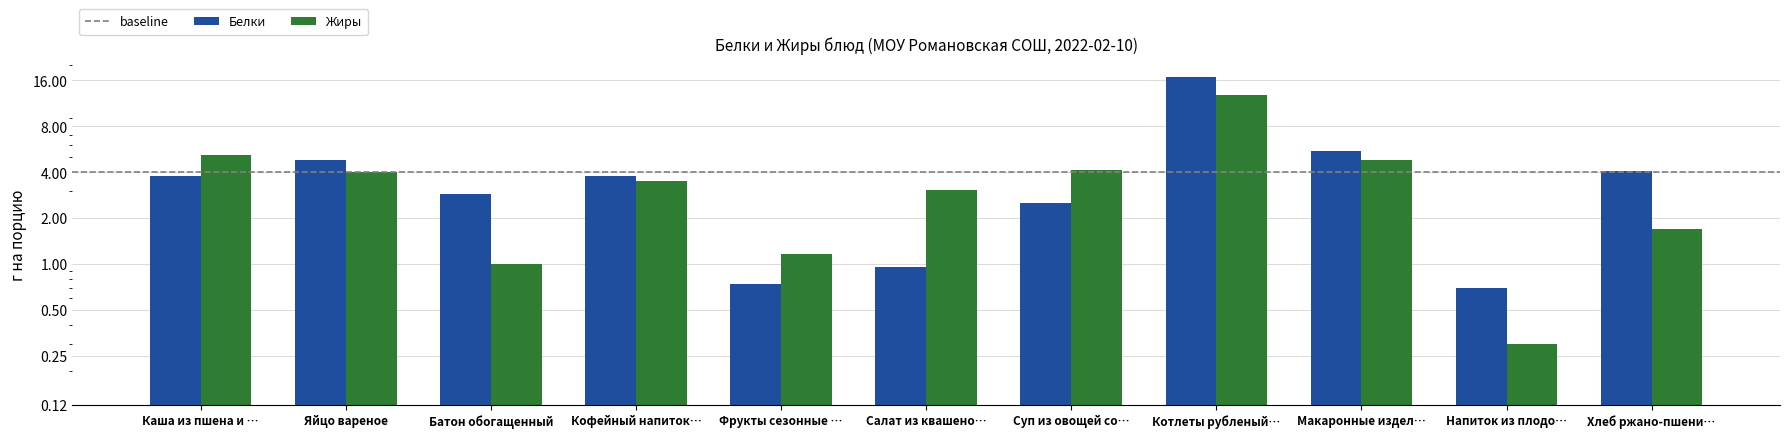

Which series changed the most between Каша из пшена и … and Фрукты сезонные …?

Жиры